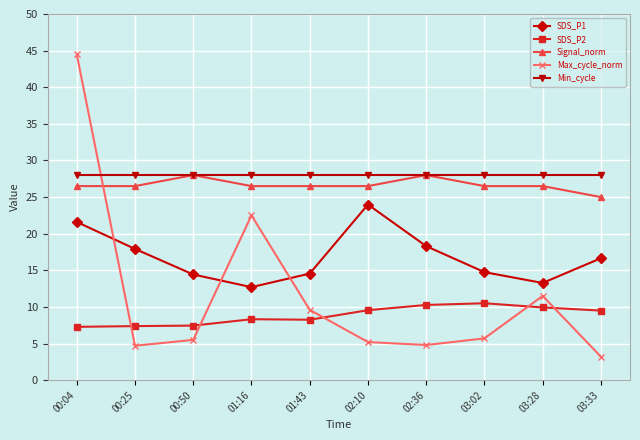

What is the approximate value of Max_cycle_norm at 03:28?

11.5